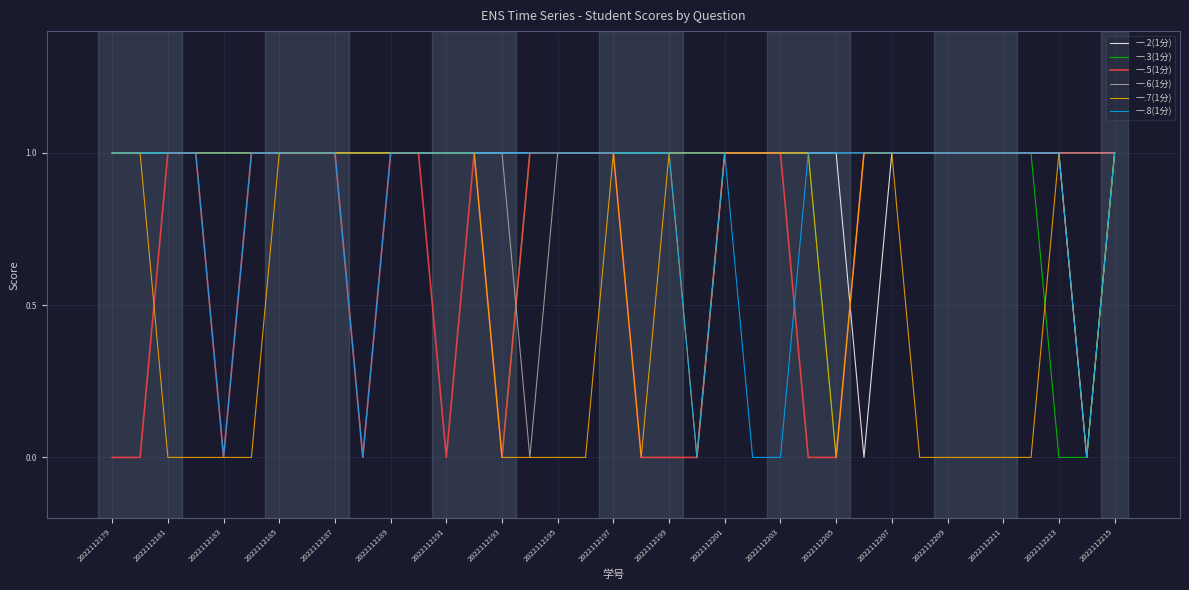

At which label does 一.8(1分) reach its peak?

2022112179